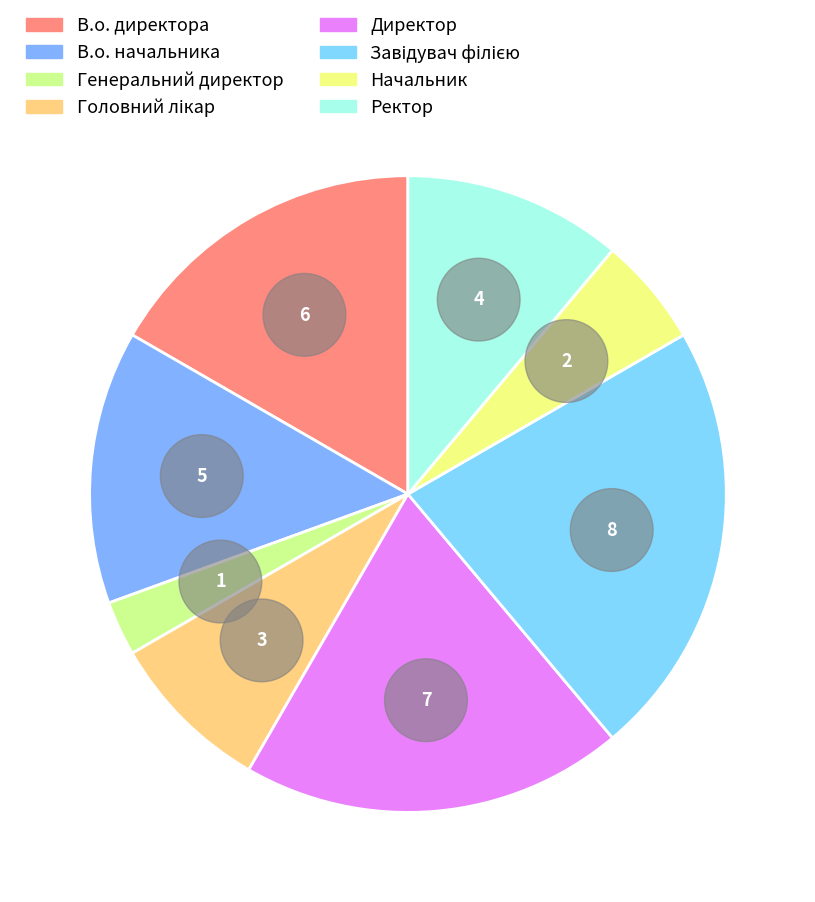

Which category has the smallest portion of the pie?

Генеральний директор